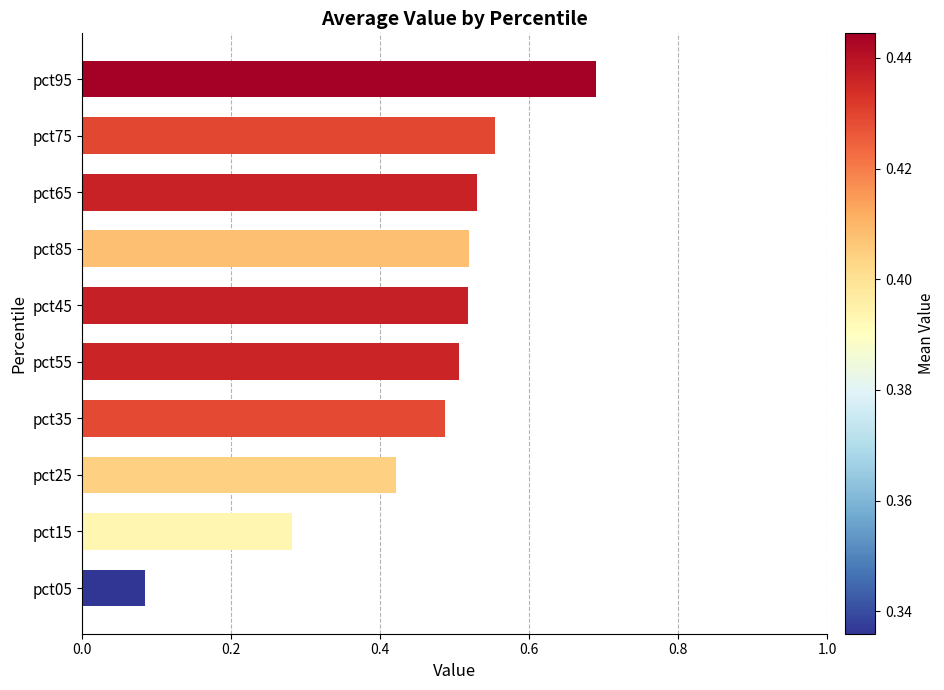

Does the chart contain any negative values?

No